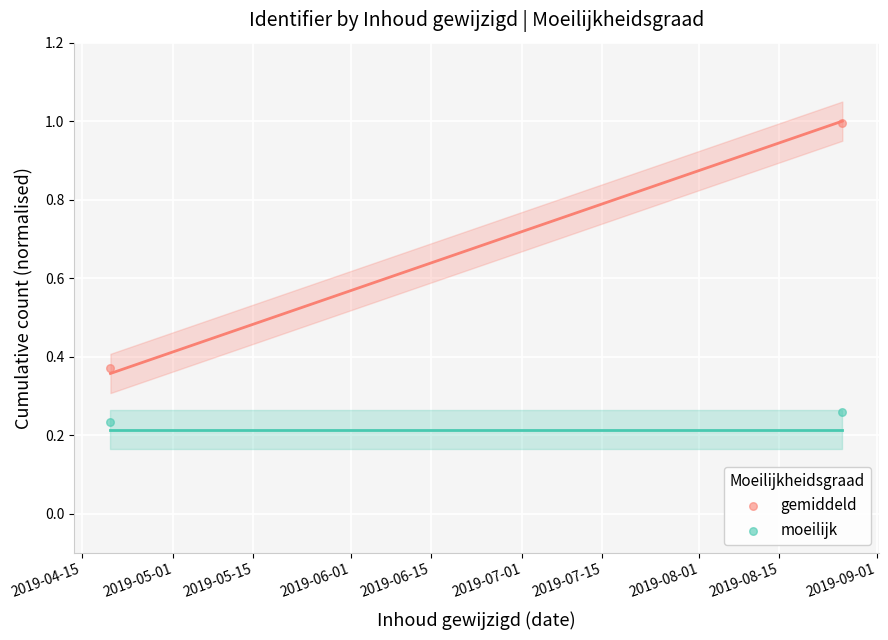

Which series has the widest spread of Y values?

gemiddeld